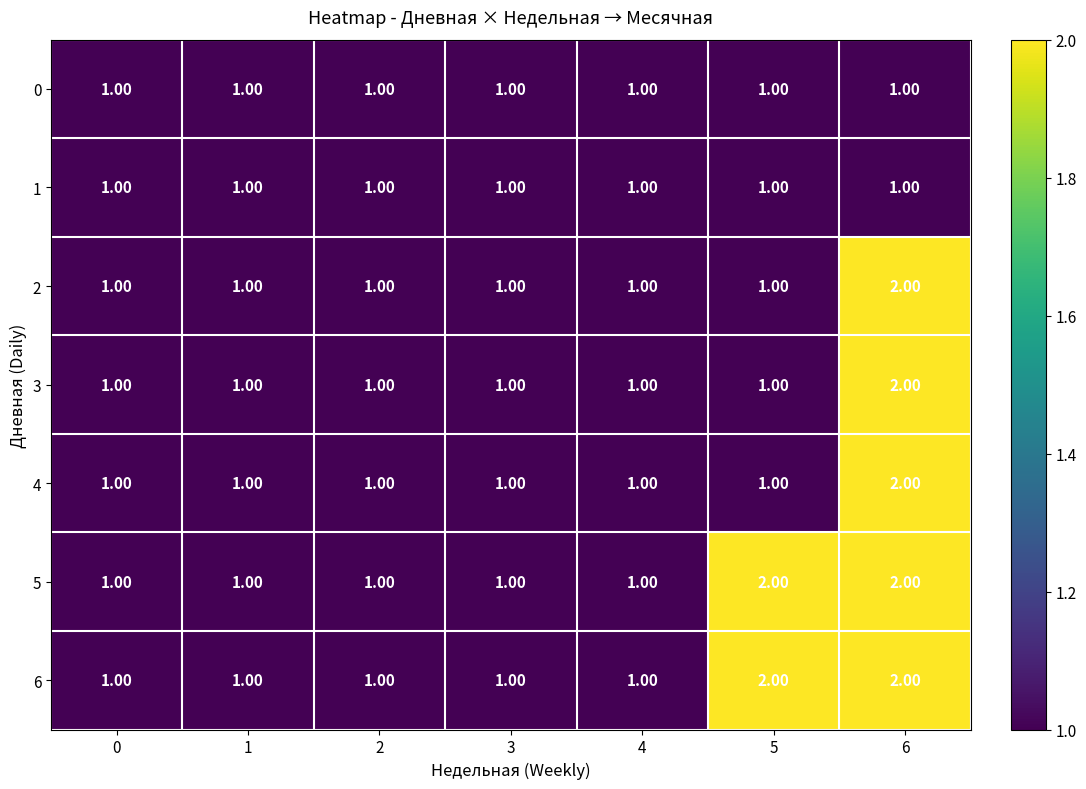

Count the number of data series in this chart.

7